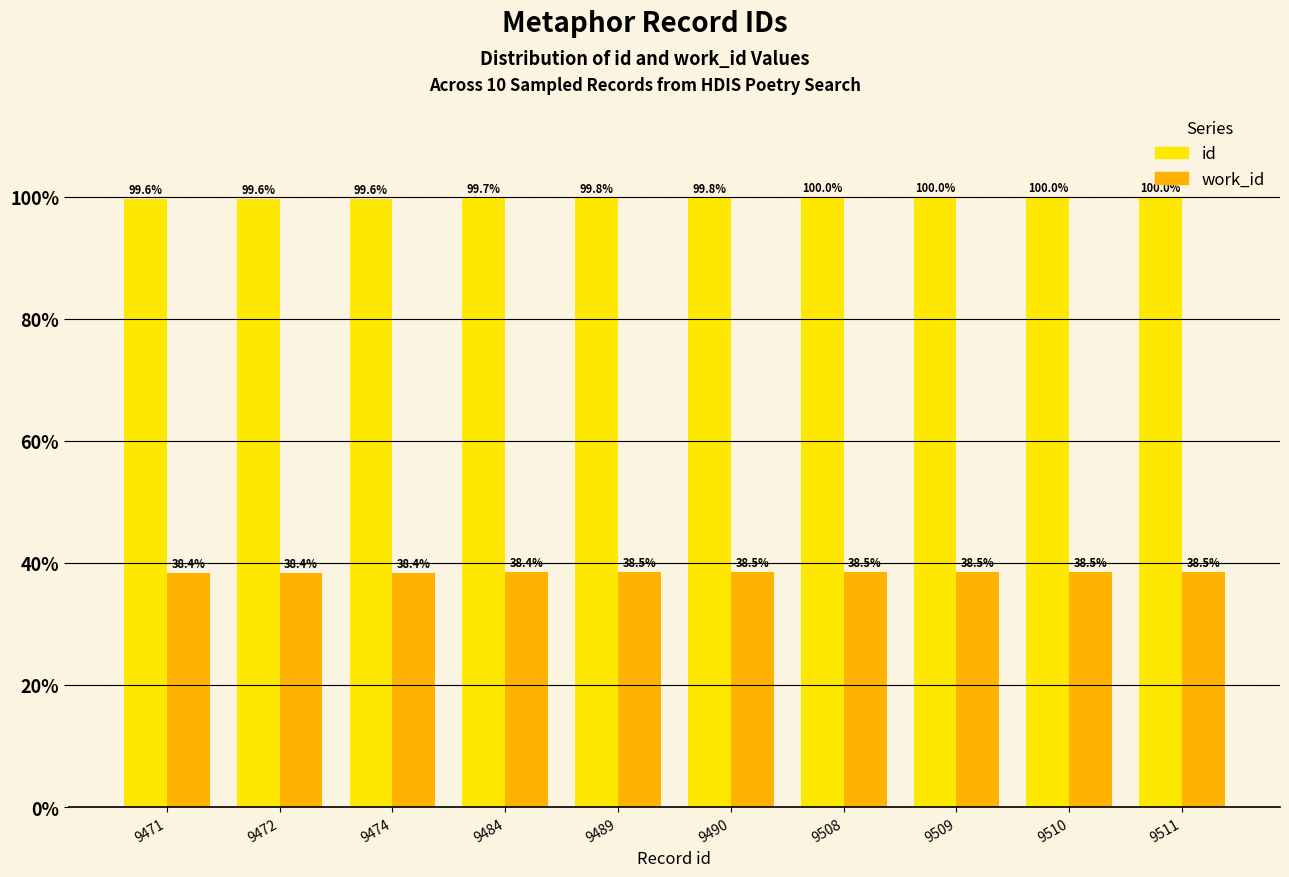

At how many categories does at least one series exceed 40?

10